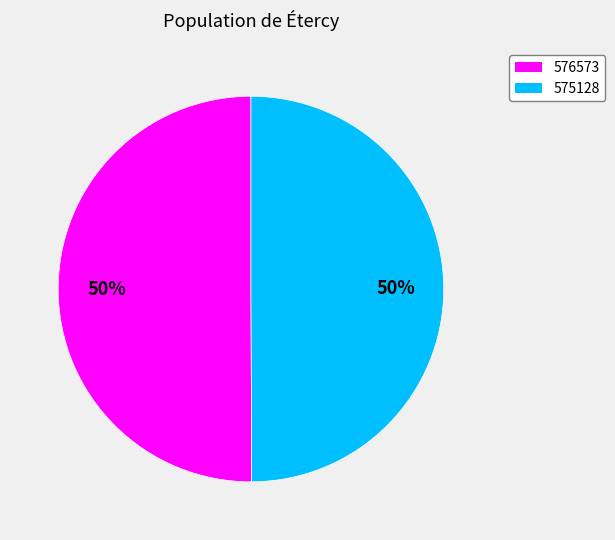

To the nearest percent, what is the combined percentage of 576573 and 575128?

100%